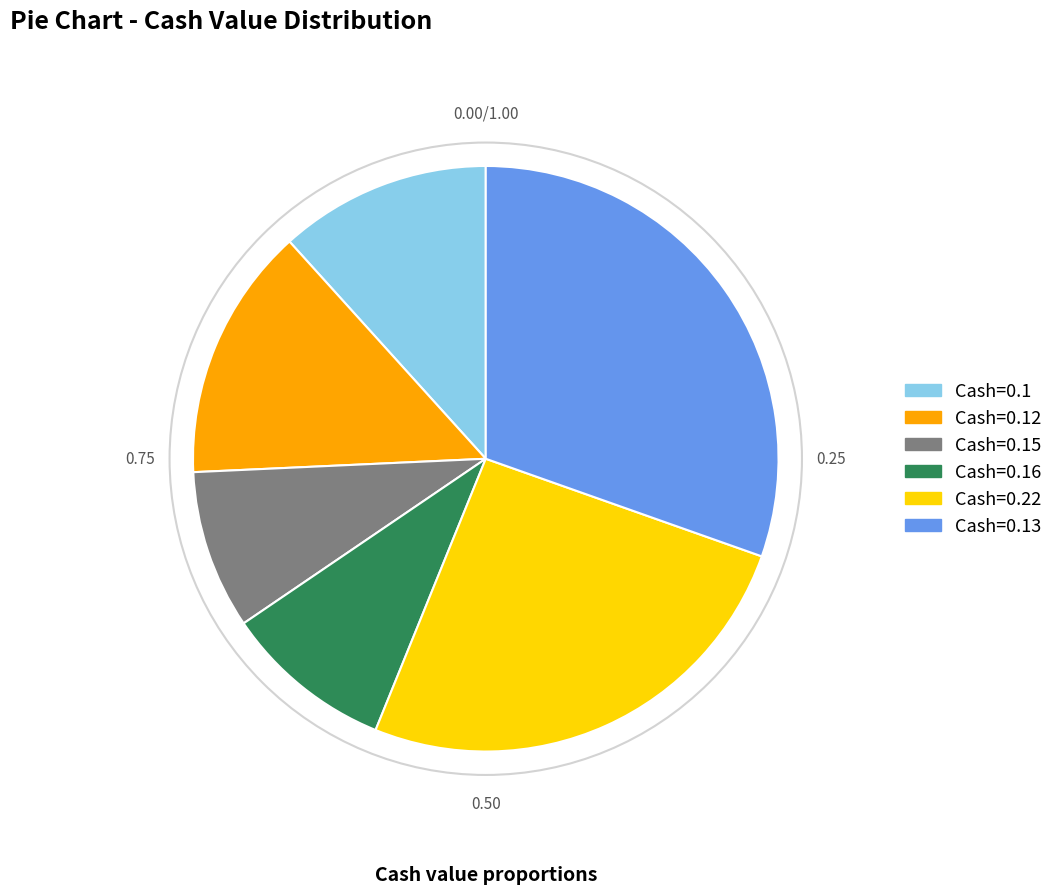

Between Cash=0.1 and Cash=0.13, which is larger?

Cash=0.13